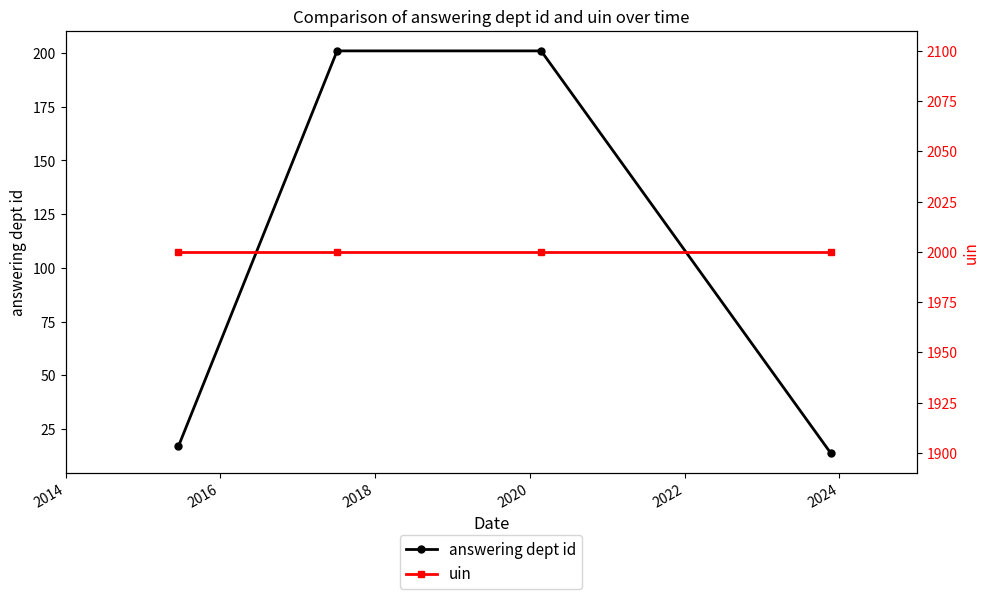

At how many categories does at least one series exceed 1626?

4